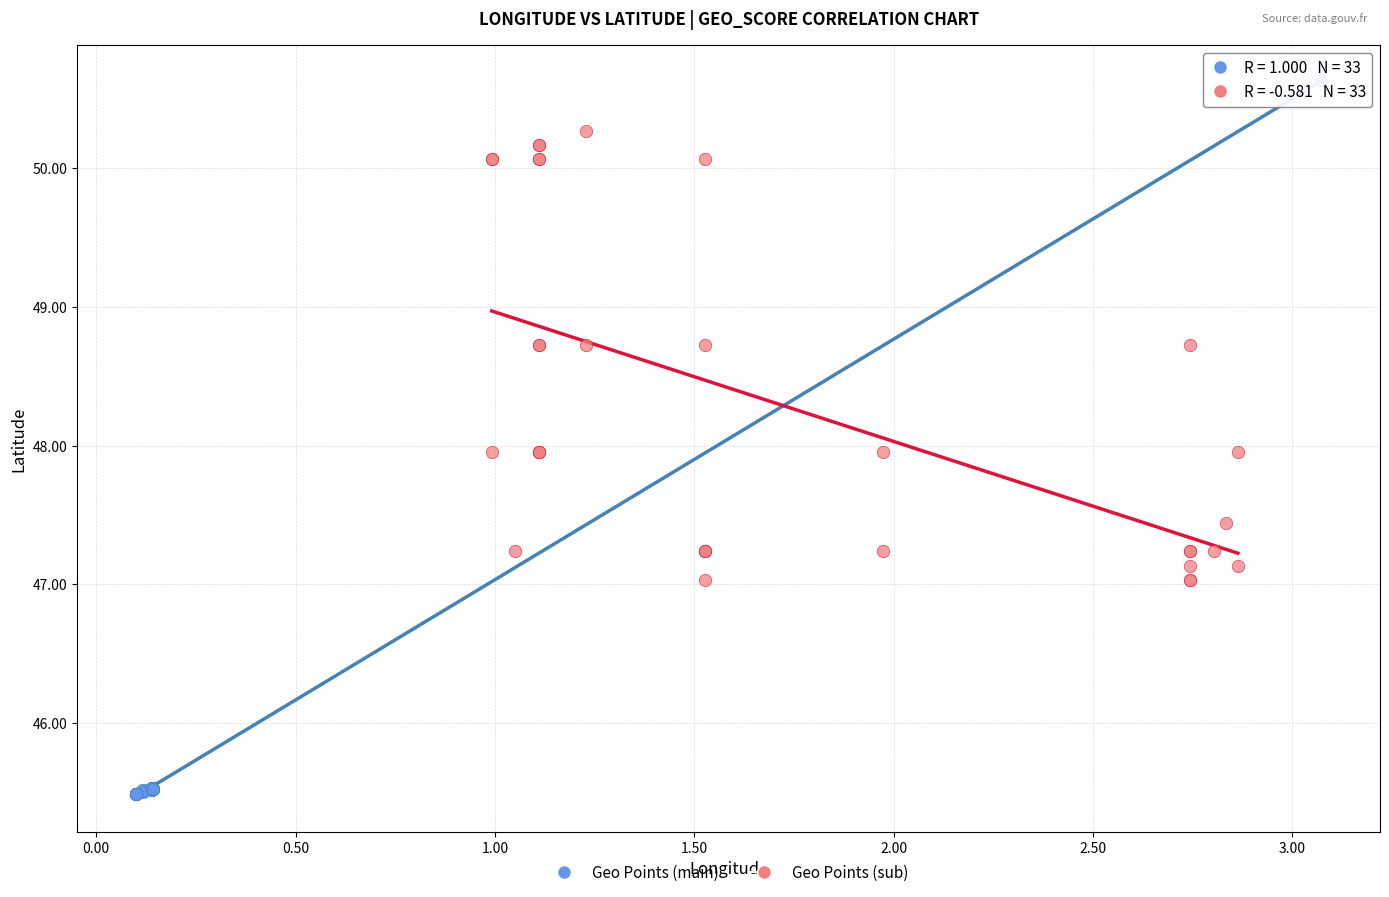

Which series has the largest Y range (max minus min)?

Geo Points (main)